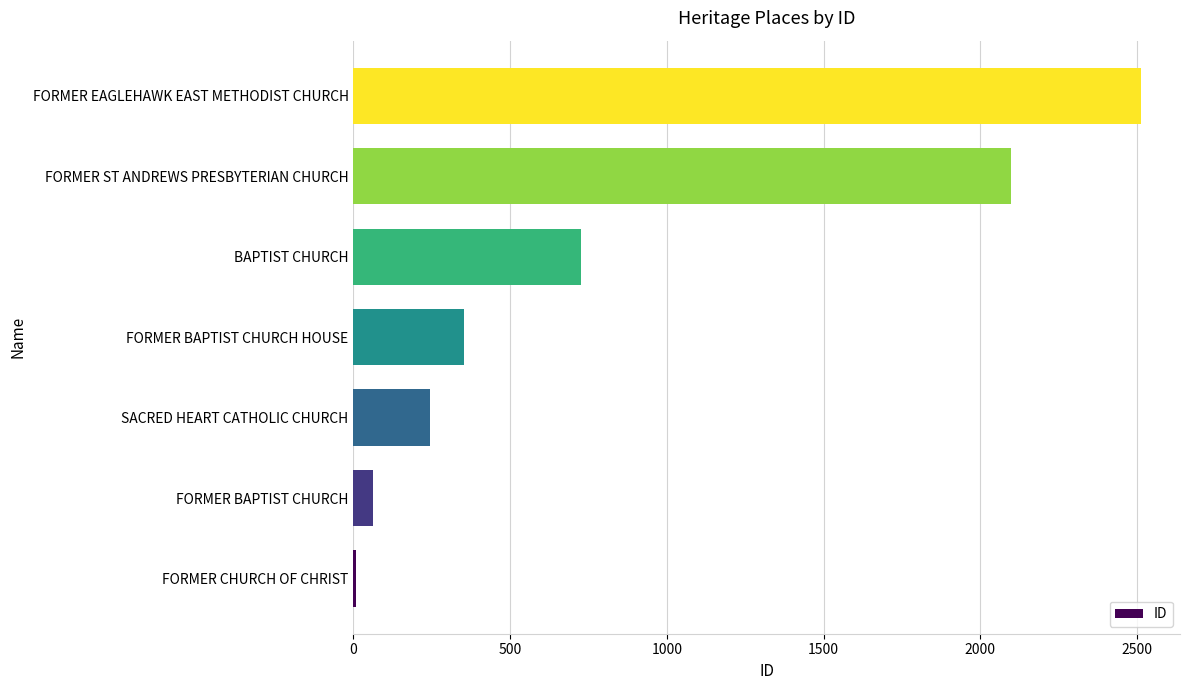

Reading top to bottom, what are all the values shown in this chart?

FORMER EAGLEHAWK EAST METHODIST CHURCH=2511	FORMER ST ANDREWS PRESBYTERIAN CHURCH=2099	BAPTIST CHURCH=725	FORMER BAPTIST CHURCH HOUSE=352	SACRED HEART CATHOLIC CHURCH=243	FORMER BAPTIST CHURCH=64	FORMER CHURCH OF CHRIST=8